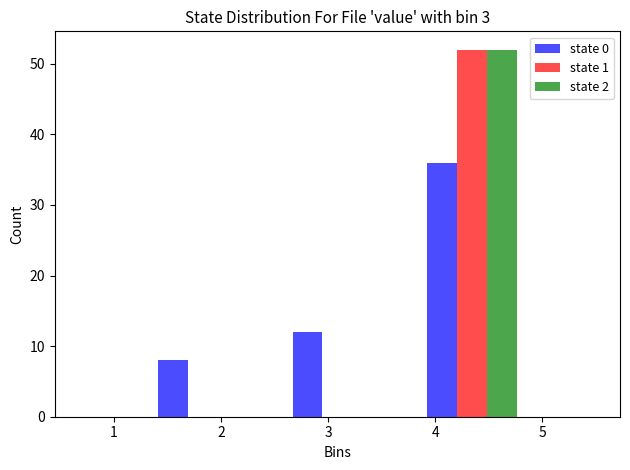

In the state 1 series, which range on the x-axis has the tallest bar?

3.7 to 5.0